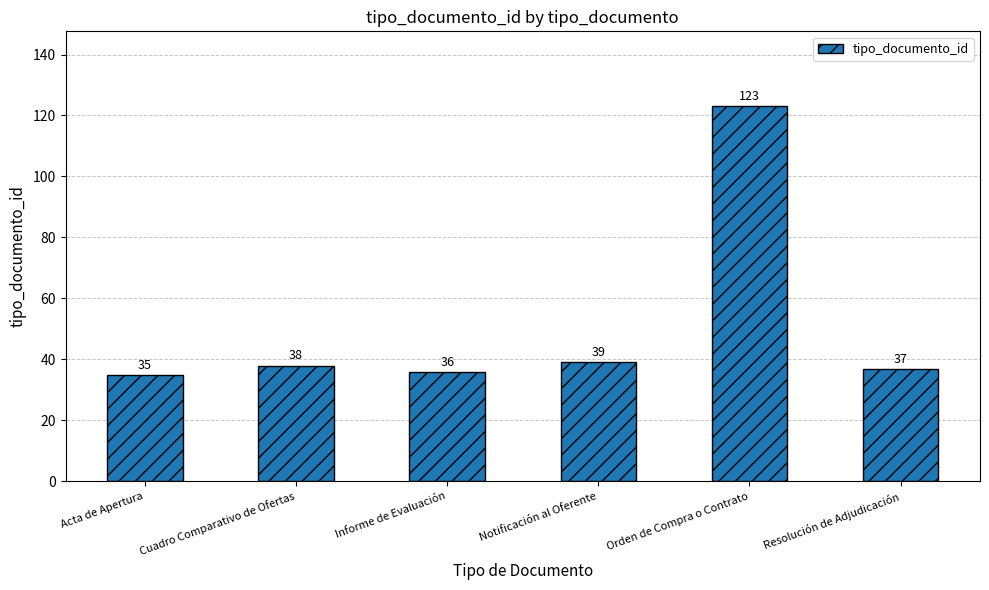

Does the chart contain stacked bars?

No